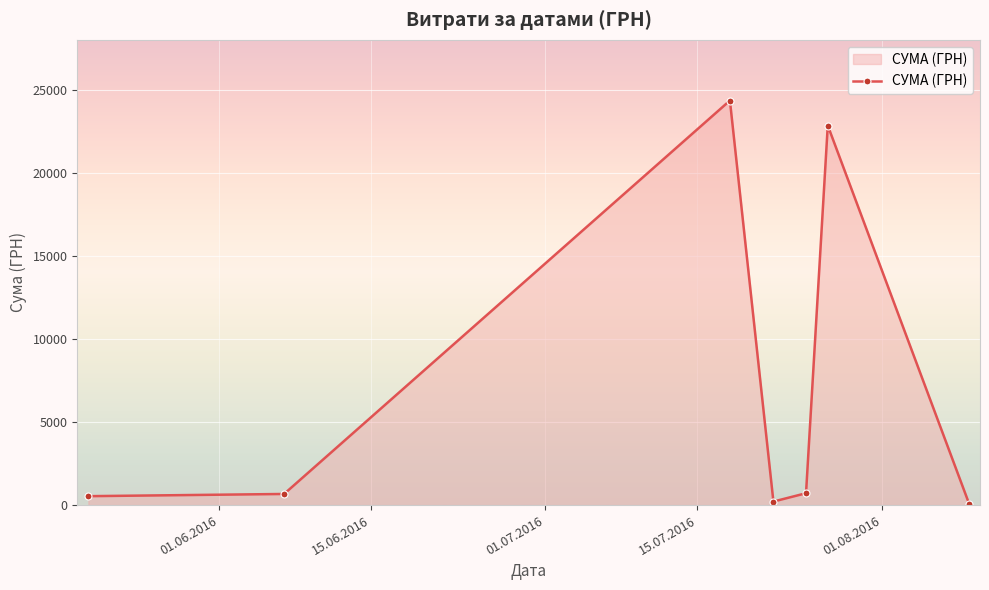

How many lines are shown in the chart?

1